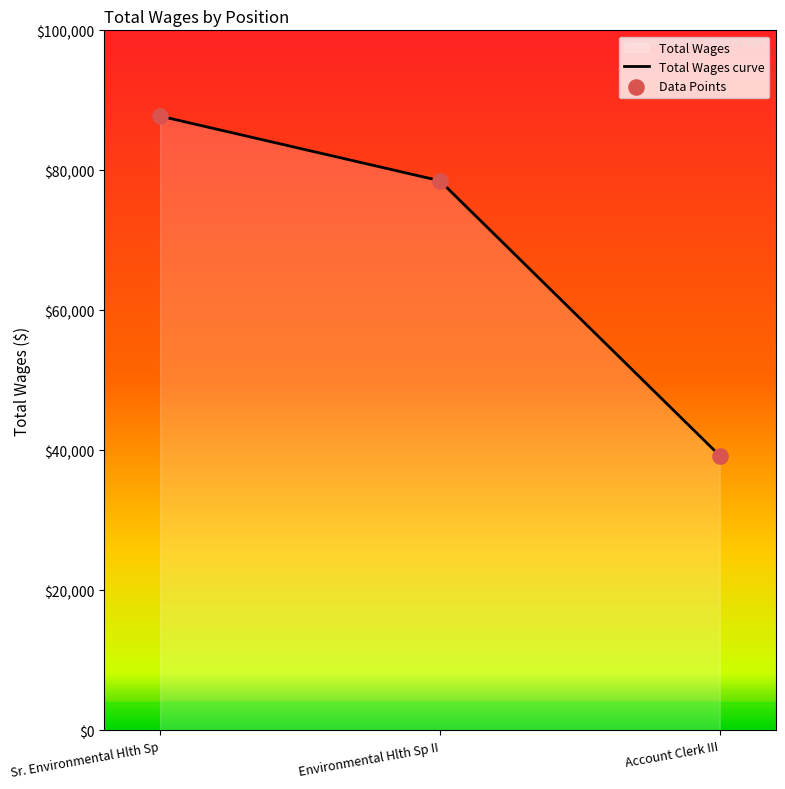

What is the ratio of the value at Account Clerk III to the value at Sr. Environmental Hlth Sp?

0.4